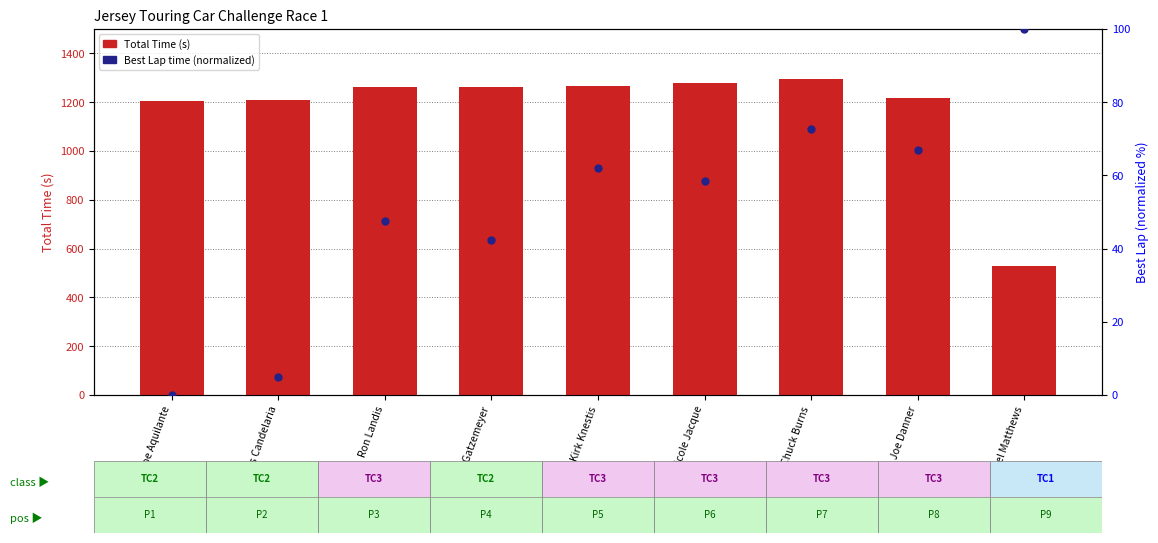

At which category is the sum across all series the highest?

Chuck Burns